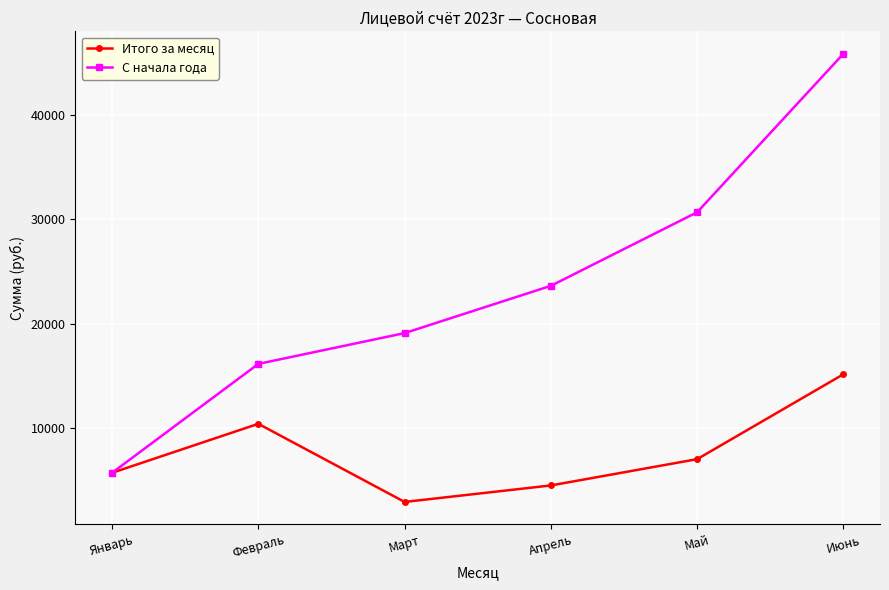

Which series has the largest range (max minus min)?

С начала года